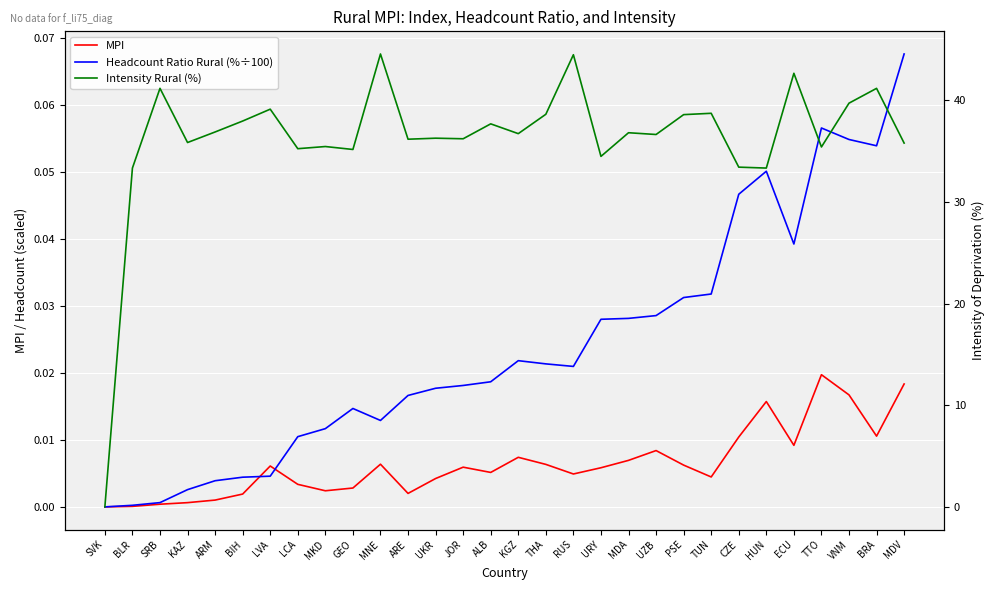

Reading left to right, list all the values displayed in this chart.

MPI: 0.0	0.0	0.0	0.0	0.0	0.0	0.0	0.0	0.0	0.0	0.0	0.0	0.0	0.0	0.0	0.0	0.0	0.0	0.0	0.0	0.0	0.0	0.0	0.0	0.0	0.0	0.0	0.0	0.0	0.0
Headcount Ratio Rural (%÷100): 0.0	0.0	0.0	0.0	0.0	0.0	0.0	0.0	0.0	0.0	0.0	0.0	0.0	0.0	0.0	0.0	0.0	0.0	0.0	0.0	0.0	0.0	0.0	0.0	0.1	0.0	0.1	0.1	0.1	0.1
Intensity Rural (%): 0.0	33.3	41.2	35.8	36.9	38.0	39.1	35.2	35.5	35.2	44.6	36.2	36.3	36.2	37.7	36.7	38.6	44.5	34.5	36.8	36.6	38.6	38.7	33.4	33.3	42.7	35.4	39.7	41.2	35.8